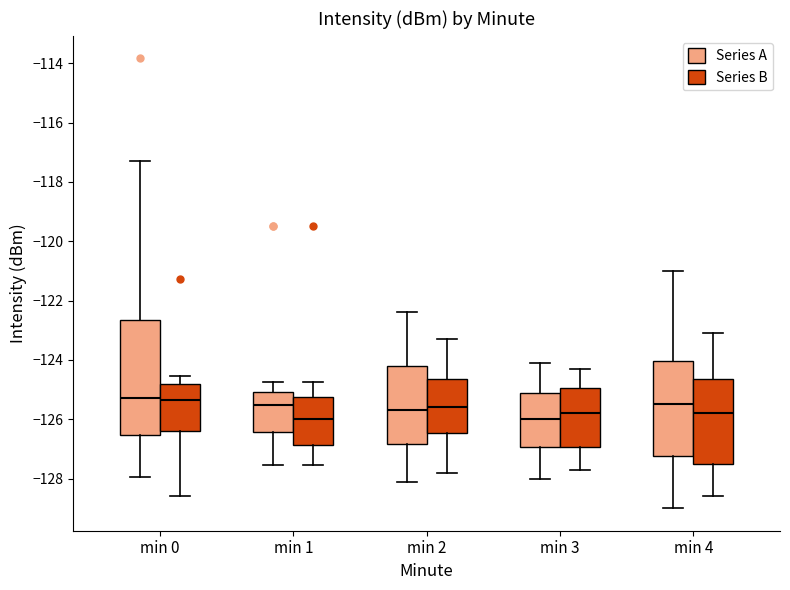

Which box is the tallest, from its lower edge to its upper edge?

min 0 (Series A)